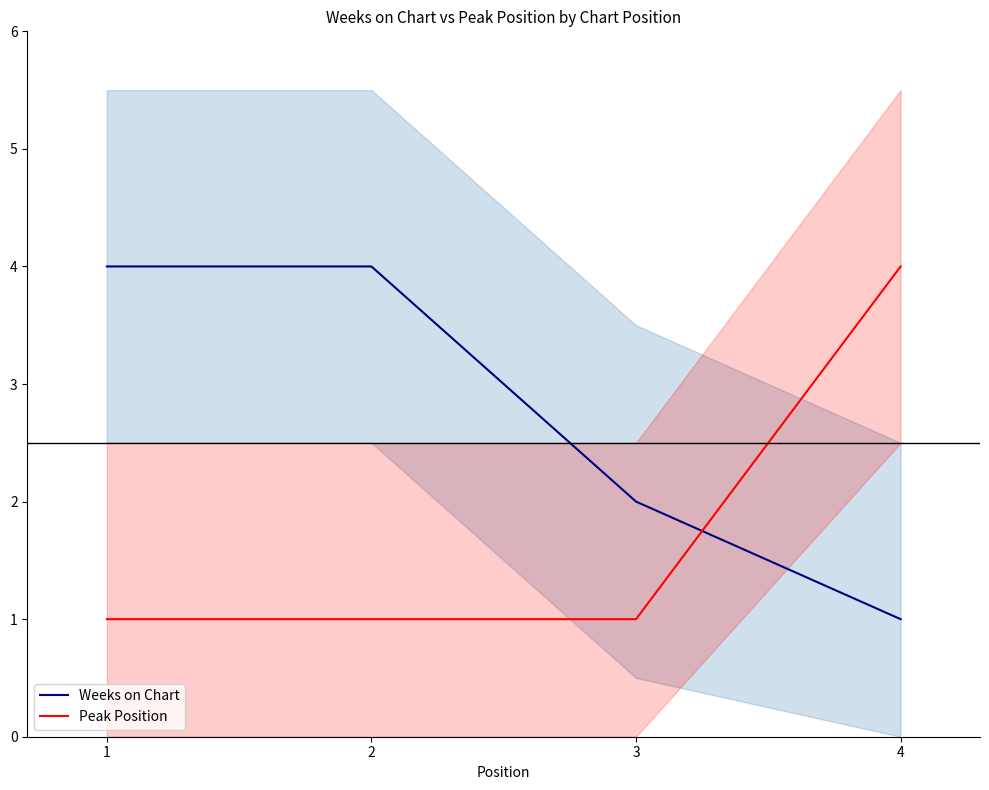

Which category has the highest value in the Peak Position series?

4